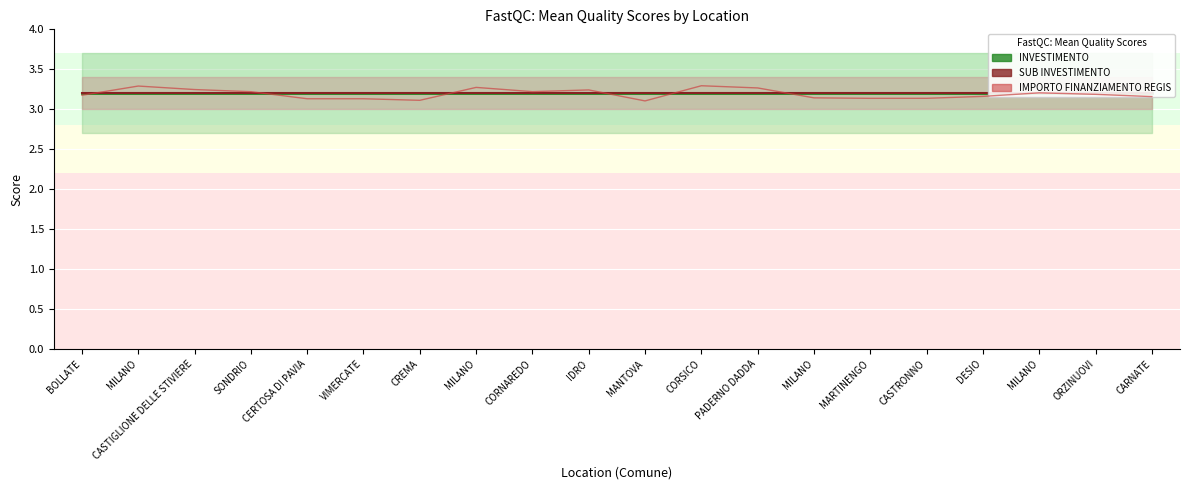

Rank the series by their maximum value, from highest to lowest.

IMPORTO FINANZIAMENTO REGIS, INVESTIMENTO, SUB INVESTIMENTO